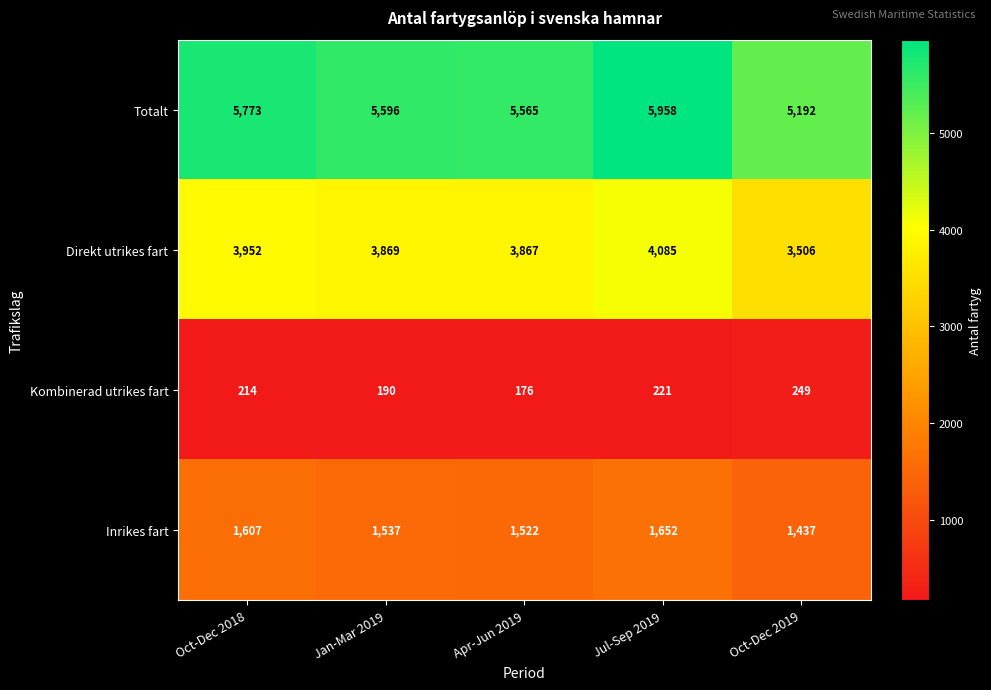

At which category is the sum across all series the highest?

Jul-Sep 2019